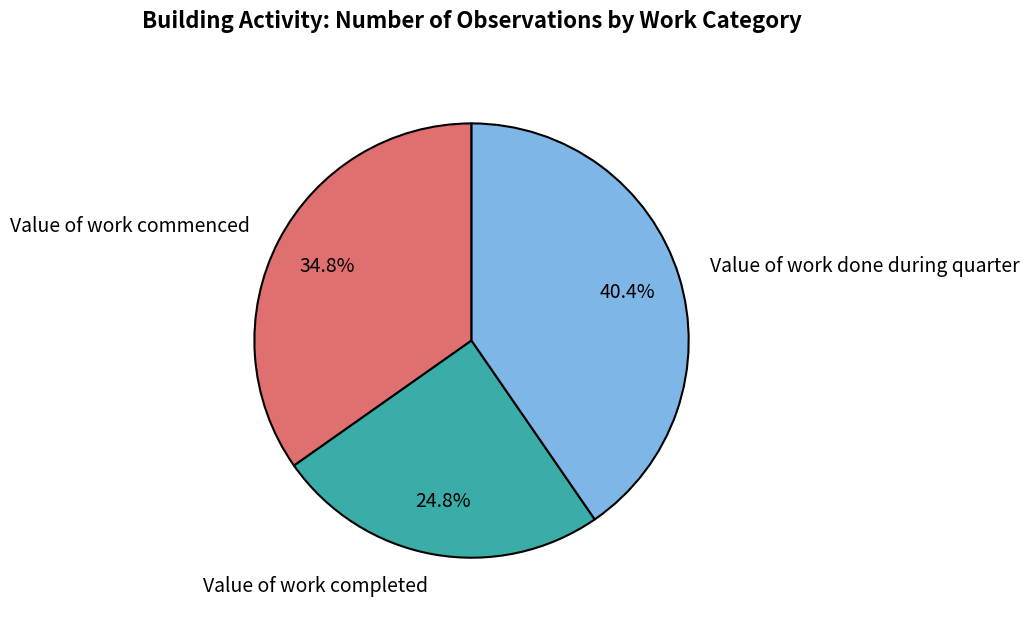

Does any single category account for the majority?

No